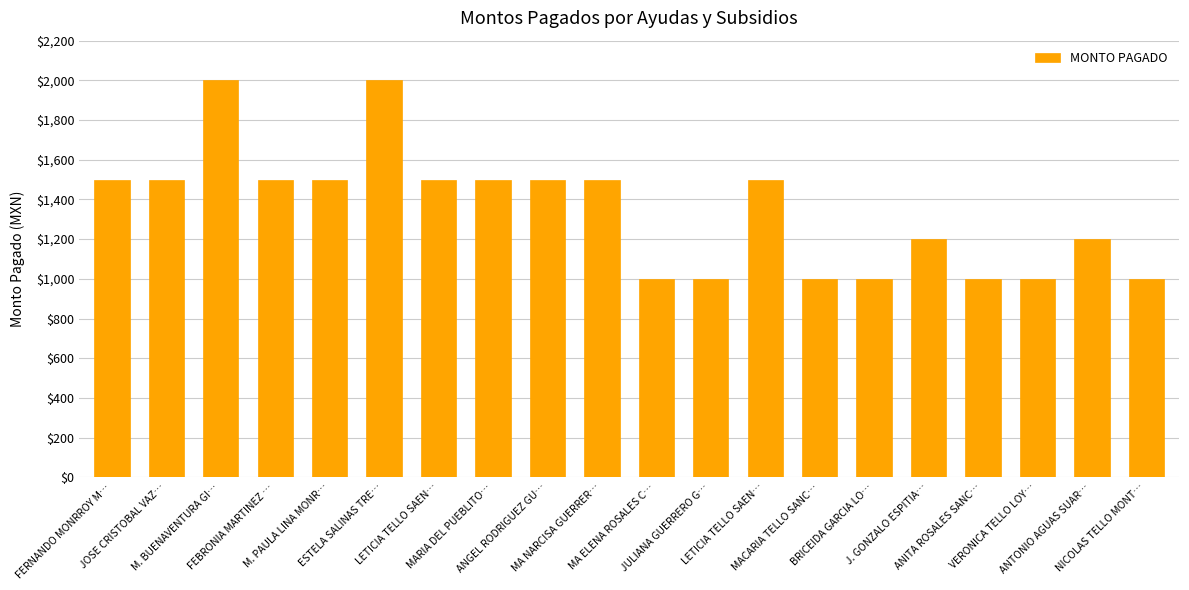

How many bars are there in total?

20